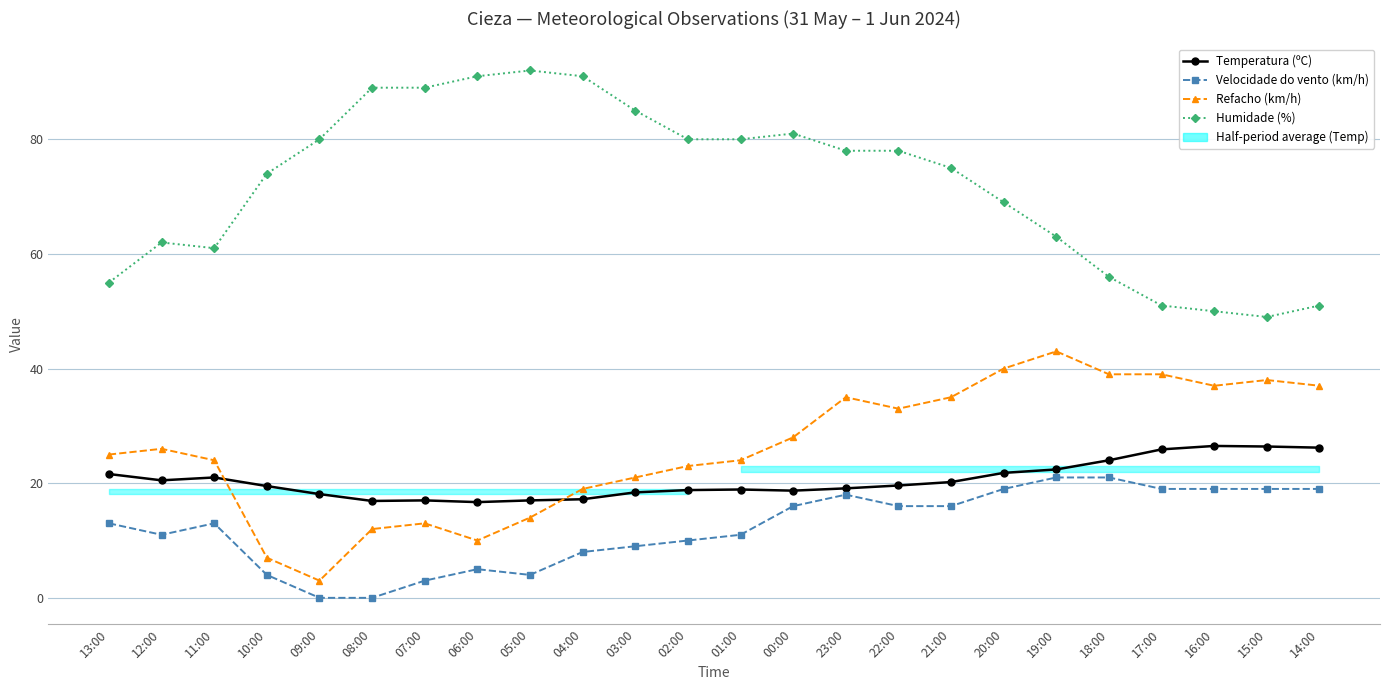

Reading left to right, extract all data points from this chart.

Temperatura (ºC): 21.6	20.5	21.0	19.5	18.1	16.9	17.0	16.7	17.0	17.2	18.4	18.8	18.9	18.7	19.1	19.6	20.2	21.8	22.4	24.0	25.9	26.5	26.4	26.2
Velocidade do vento (km/h): 13.0	11.0	13.0	4.0	0.0	0.0	3.0	5.0	4.0	8.0	9.0	10.0	11.0	16.0	18.0	16.0	16.0	19.0	21.0	21.0	19.0	19.0	19.0	19.0
Refacho (km/h): 25.0	26.0	24.0	7.0	3.0	12.0	13.0	10.0	14.0	19.0	21.0	23.0	24.0	28.0	35.0	33.0	35.0	40.0	43.0	39.0	39.0	37.0	38.0	37.0
Humidade (%): 55.0	62.0	61.0	74.0	80.0	89.0	89.0	91.0	92.0	91.0	85.0	80.0	80.0	81.0	78.0	78.0	75.0	69.0	63.0	56.0	51.0	50.0	49.0	51.0